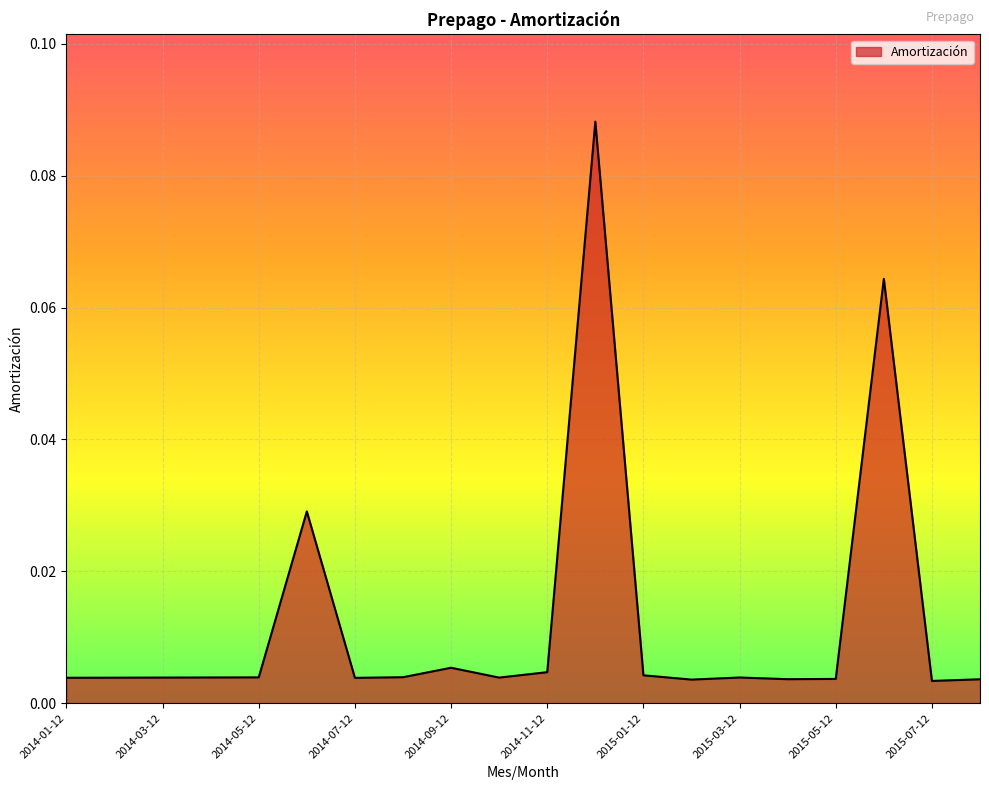

Does the chart have visible grid lines?

Yes